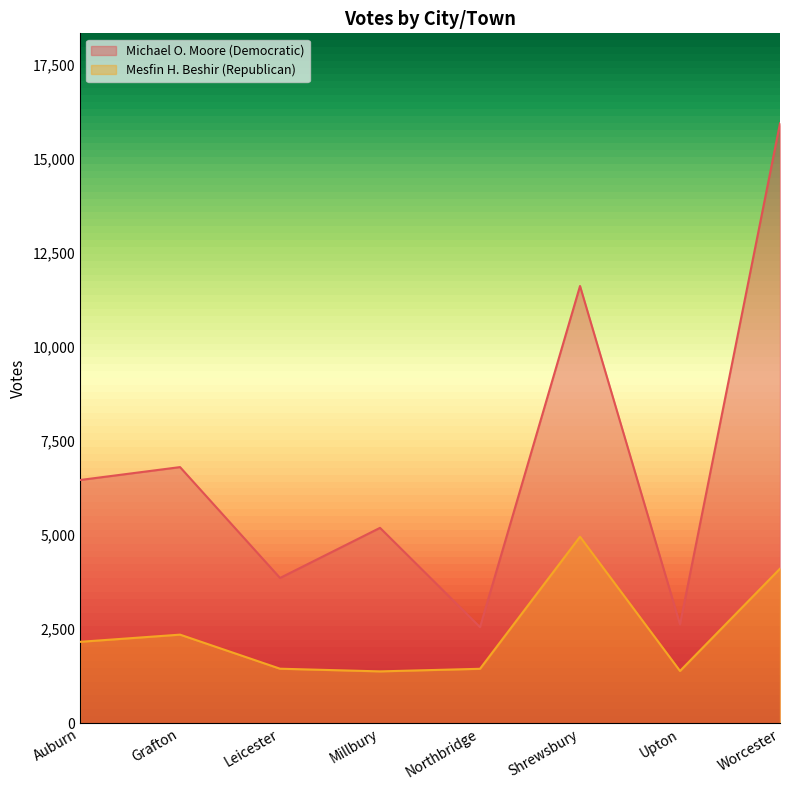

What is the greatest value displayed?

15952